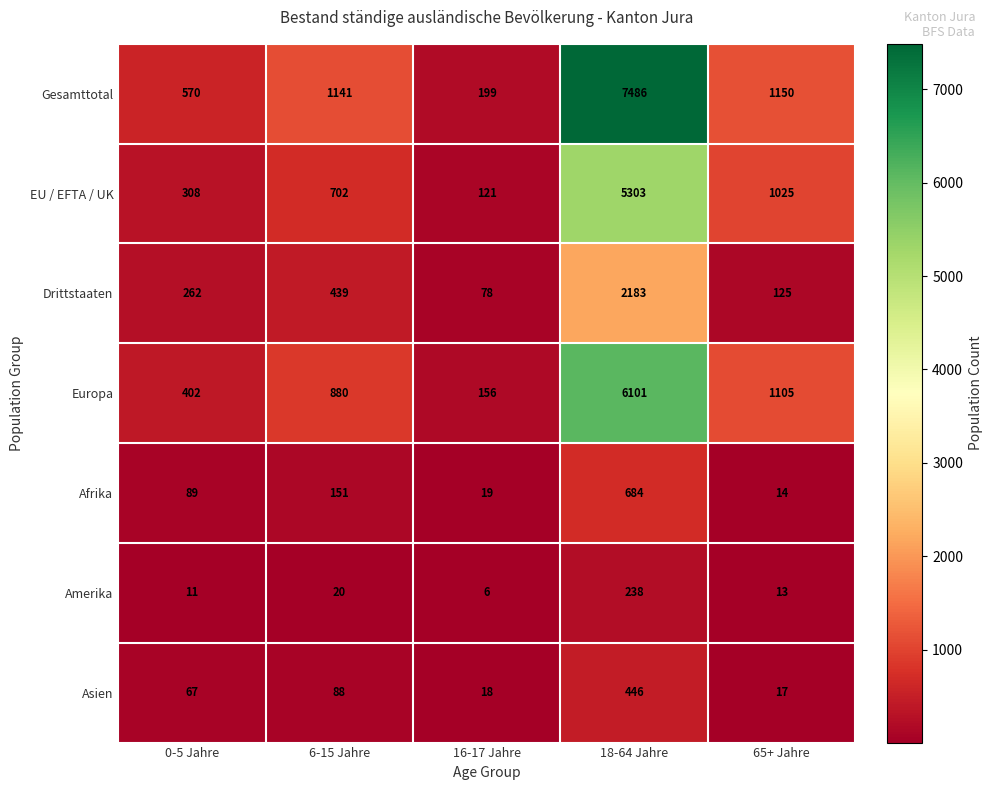

Where is Afrika nearest to the value 349?

6-15 Jahre